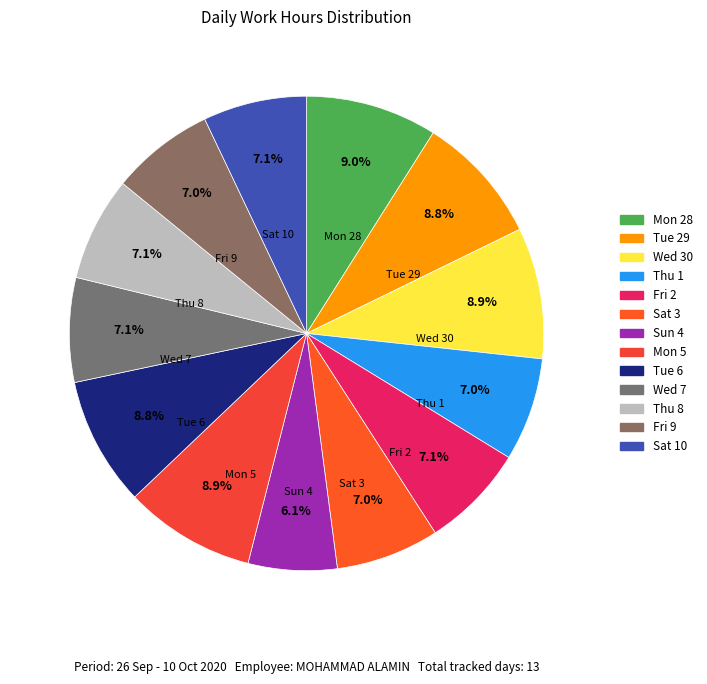

To the nearest percent, what percentage of the pie is Tue 29?

9%